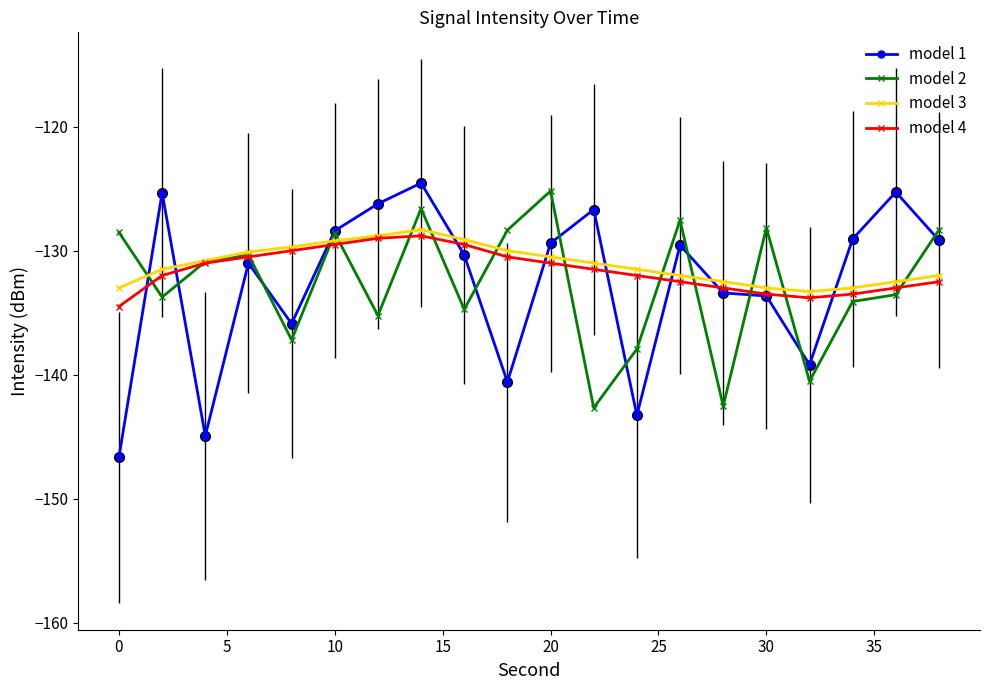

Which series has the widest spread of values?

model 1